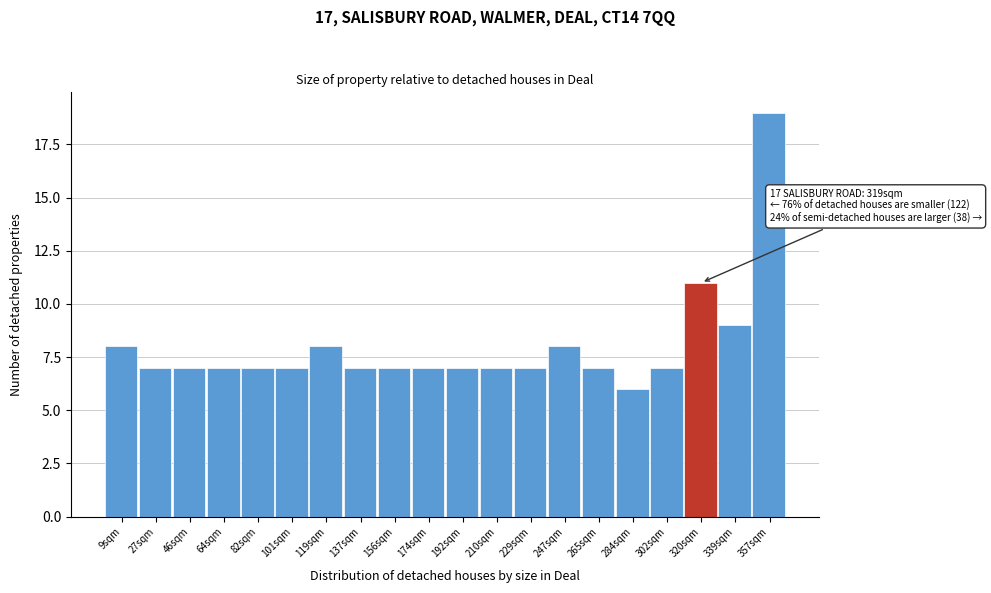

Reading left to right, what are all the values shown in this chart?

8	7	7	7	7	7	8	7	7	7	7	7	7	8	7	6	7	11	9	19